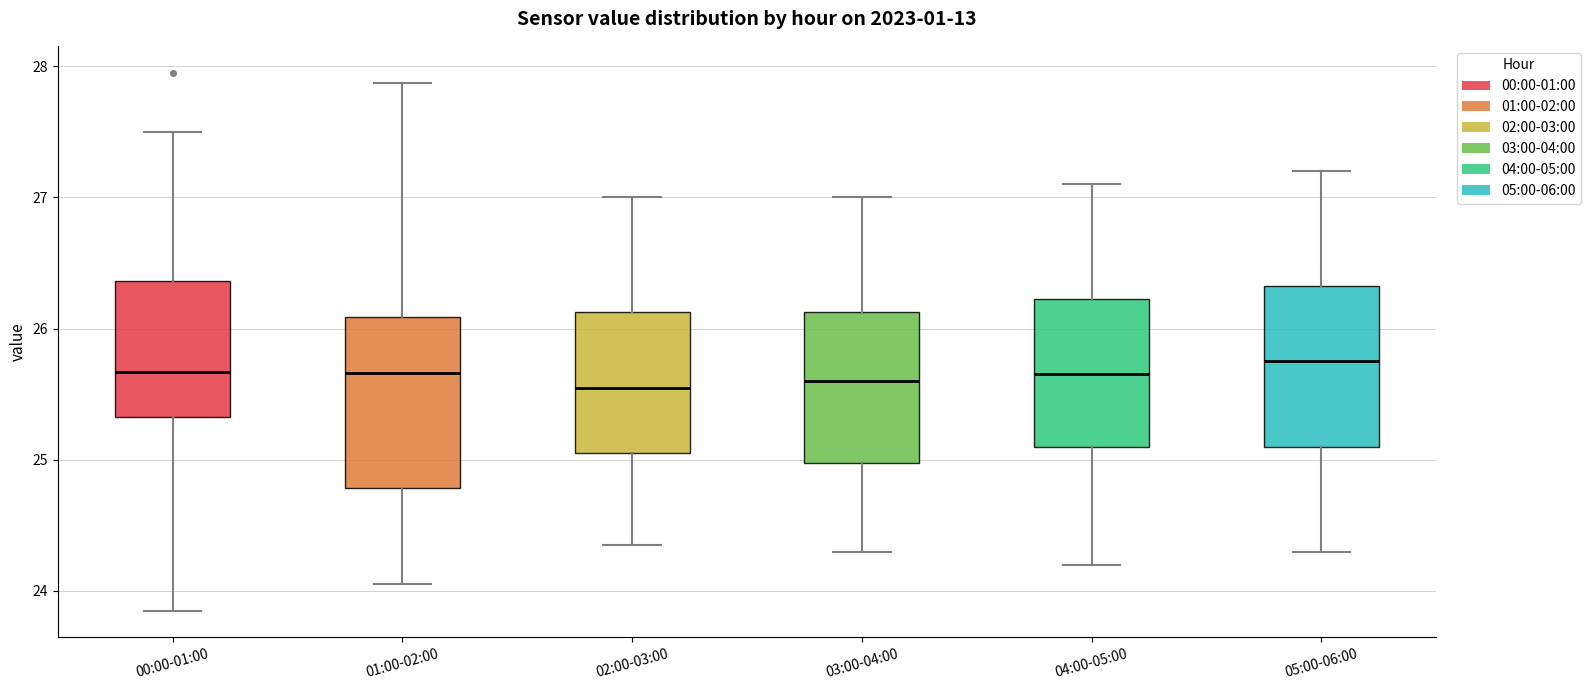

Reading left to right, transcribe this box plot: for each box, give where its median line is, the range the box spans, and where its two whiskers end, as read against the y-axis. The values are not printed on the chart, so give them approximately, as read against the axis.

00:00-01:00: median 25.7, box 25.3 to 26.4, whiskers 23.9 to 27.5
01:00-02:00: median 25.7, box 24.8 to 26.1, whiskers 24.1 to 27.9
02:00-03:00: median 25.6, box 25.1 to 26.1, whiskers 24.4 to 27.0
03:00-04:00: median 25.6, box 25.0 to 26.1, whiskers 24.3 to 27.0
04:00-05:00: median 25.7, box 25.1 to 26.2, whiskers 24.2 to 27.1
05:00-06:00: median 25.8, box 25.1 to 26.3, whiskers 24.3 to 27.2